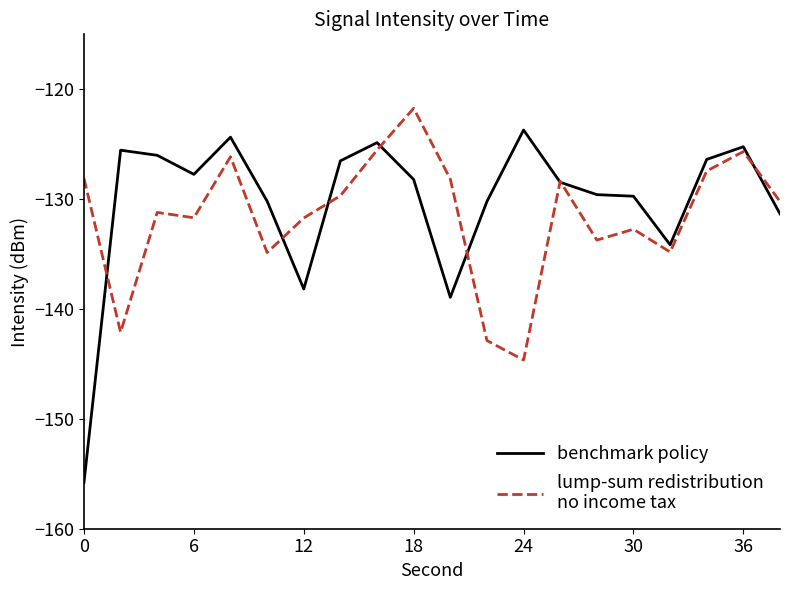

What is the maximum value shown in the chart?

-121.7